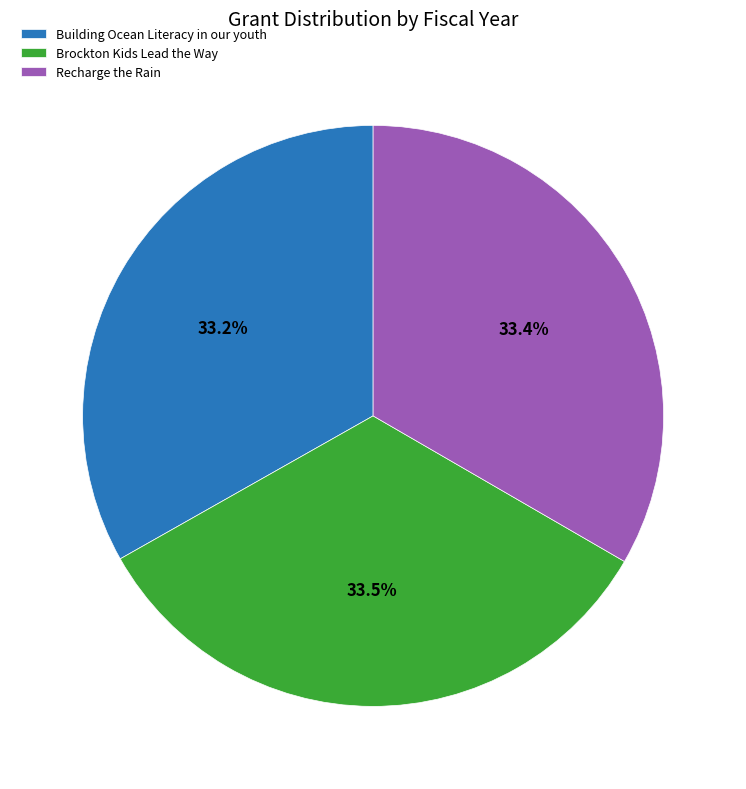

The Building Ocean Literacy in our youth slice represents 40% of the pie. True or false?

False